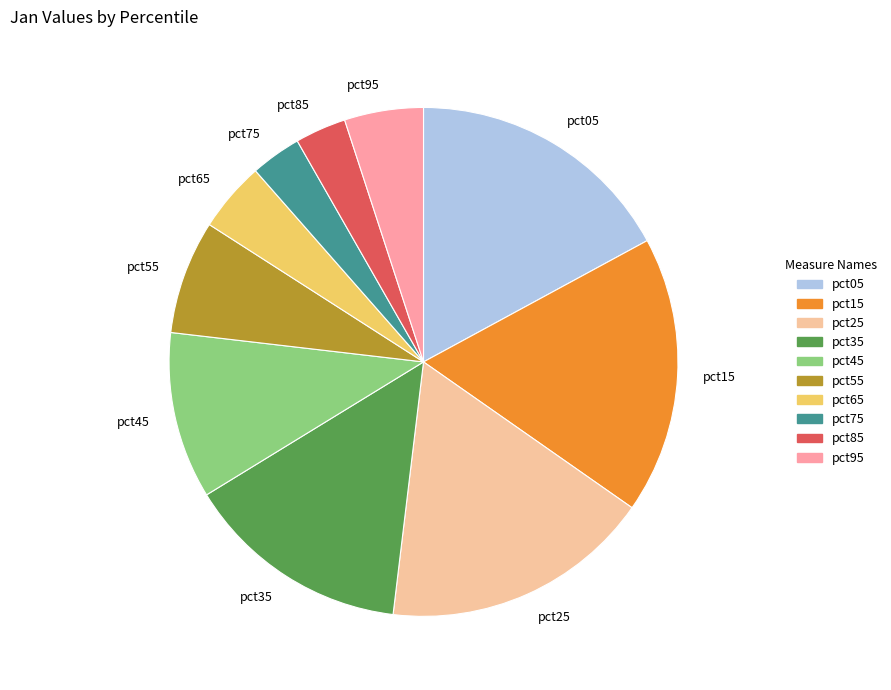

Does any single category account for the majority?

No